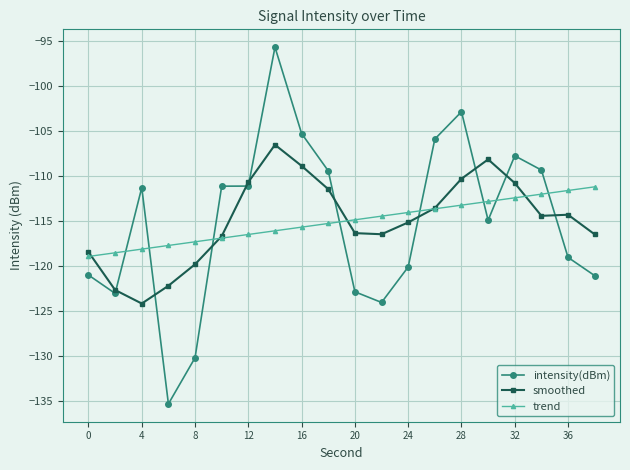

How many intersections are there between smoothed and trend?

5